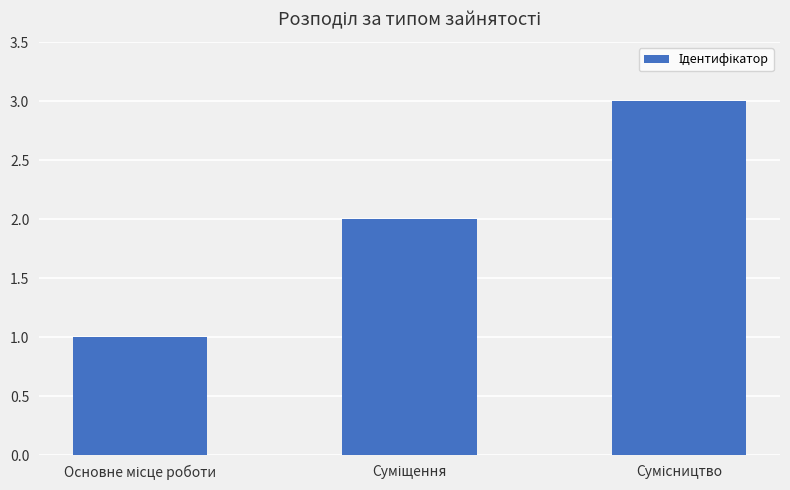

What is the sum of all values?

6